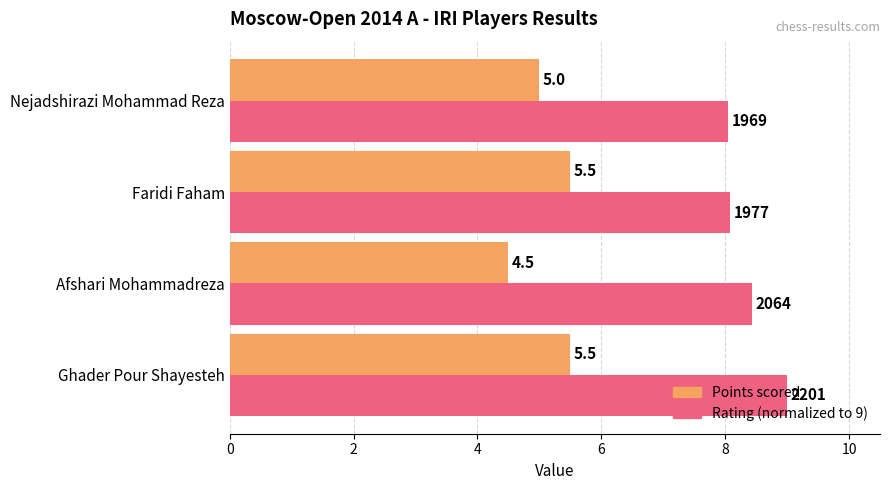

What is the minimum value shown in the chart?

4.5